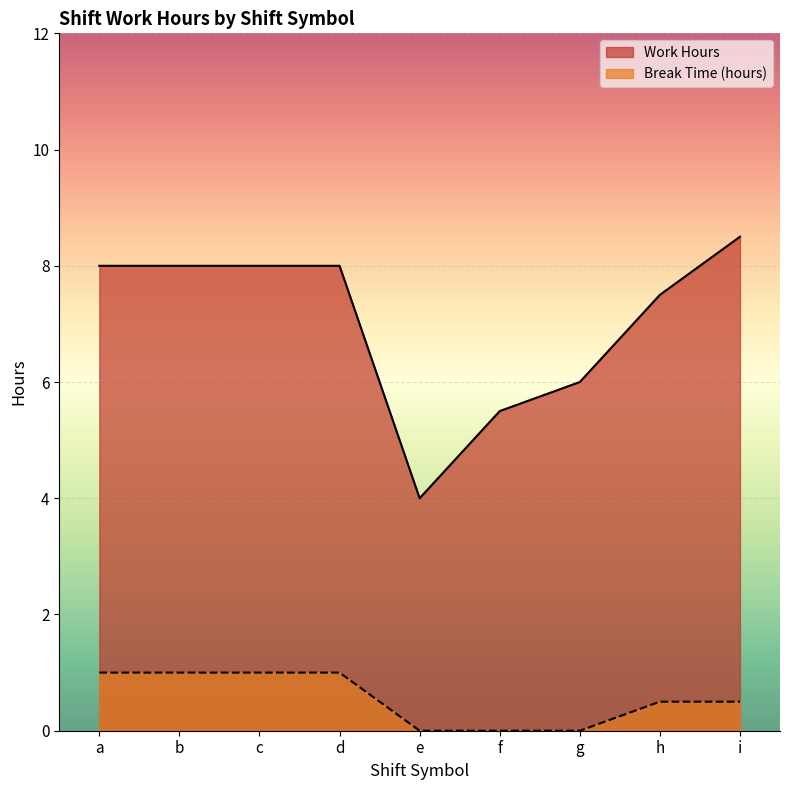

True or false: Break Time (hours) and Work Hours cross at least once.

False